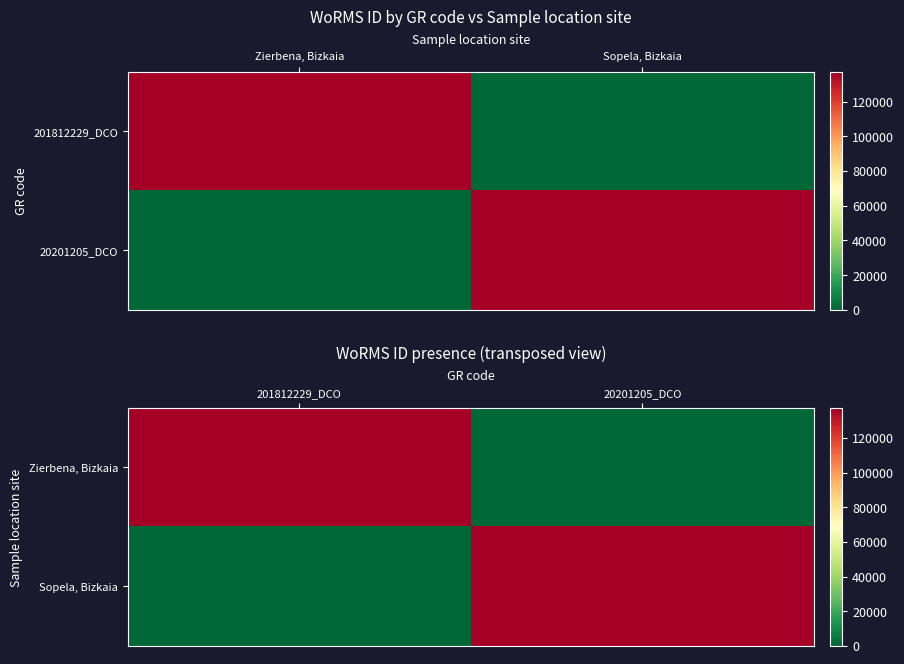

What is the spread (max minus min) of values at 20201205_DCO?

137209